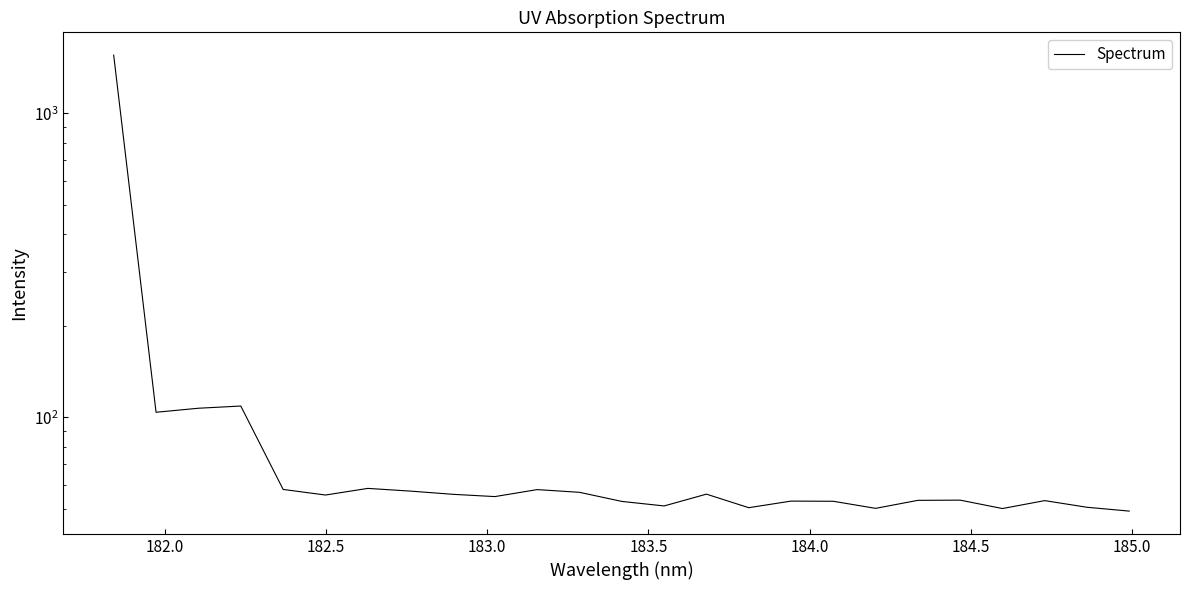

How many points are higher than both their immediate neighbors (excluding endpoints)?

7